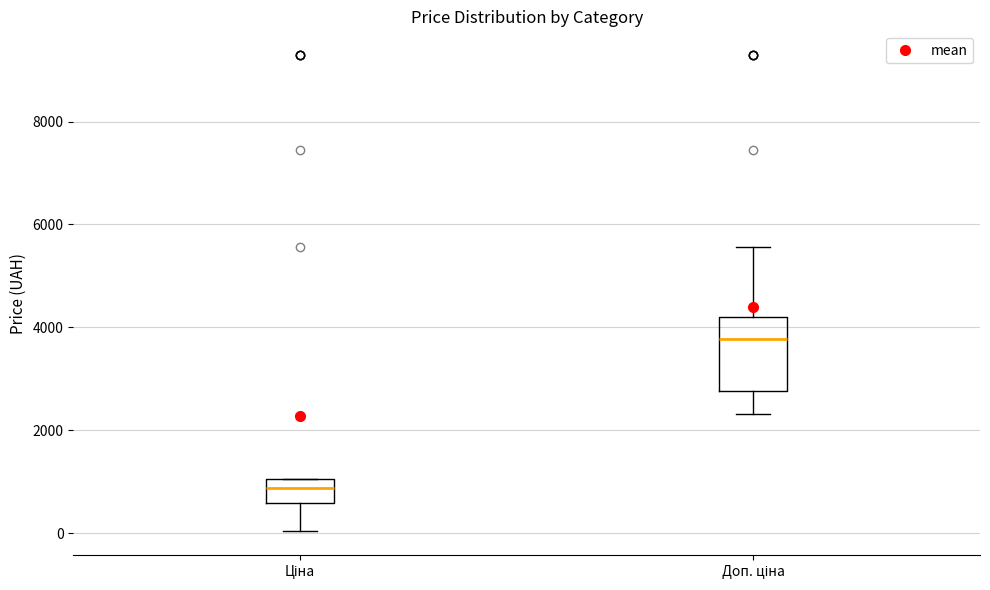

Where does the median line of the box for Ціна sit on the y-axis? The values are not printed on the chart, so give them approximately, as read against the axis.

800